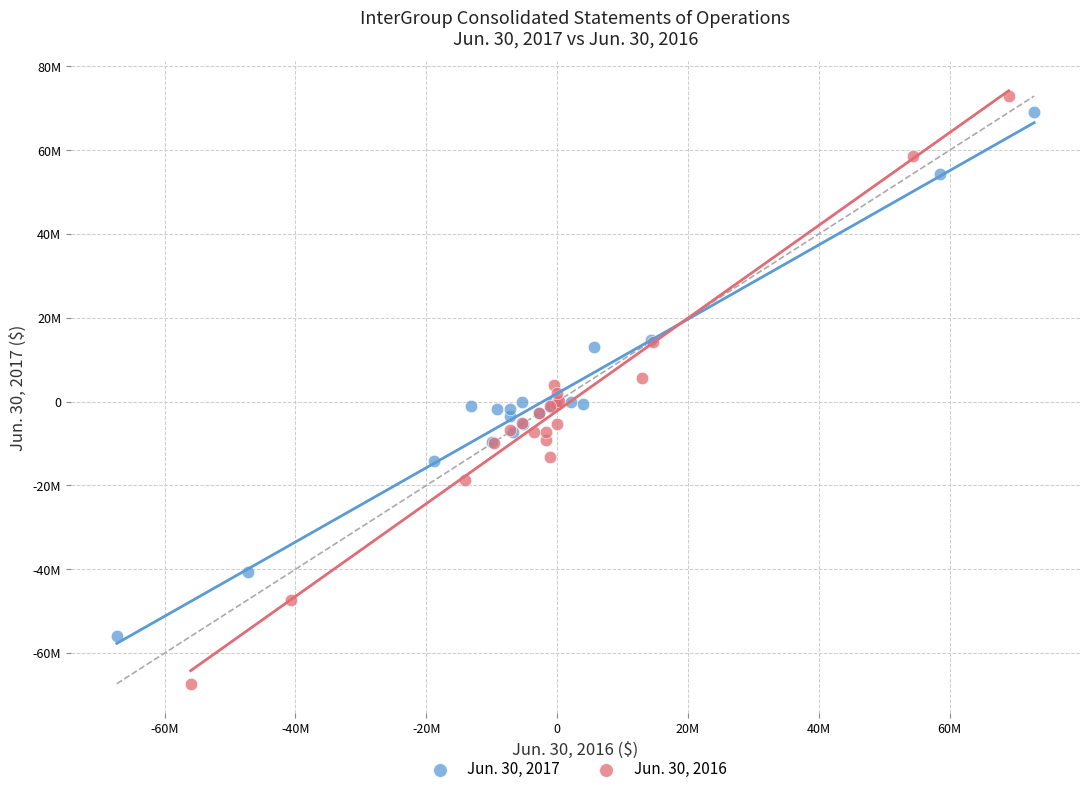

Which series has the widest spread of Y values?

Jun. 30, 2016